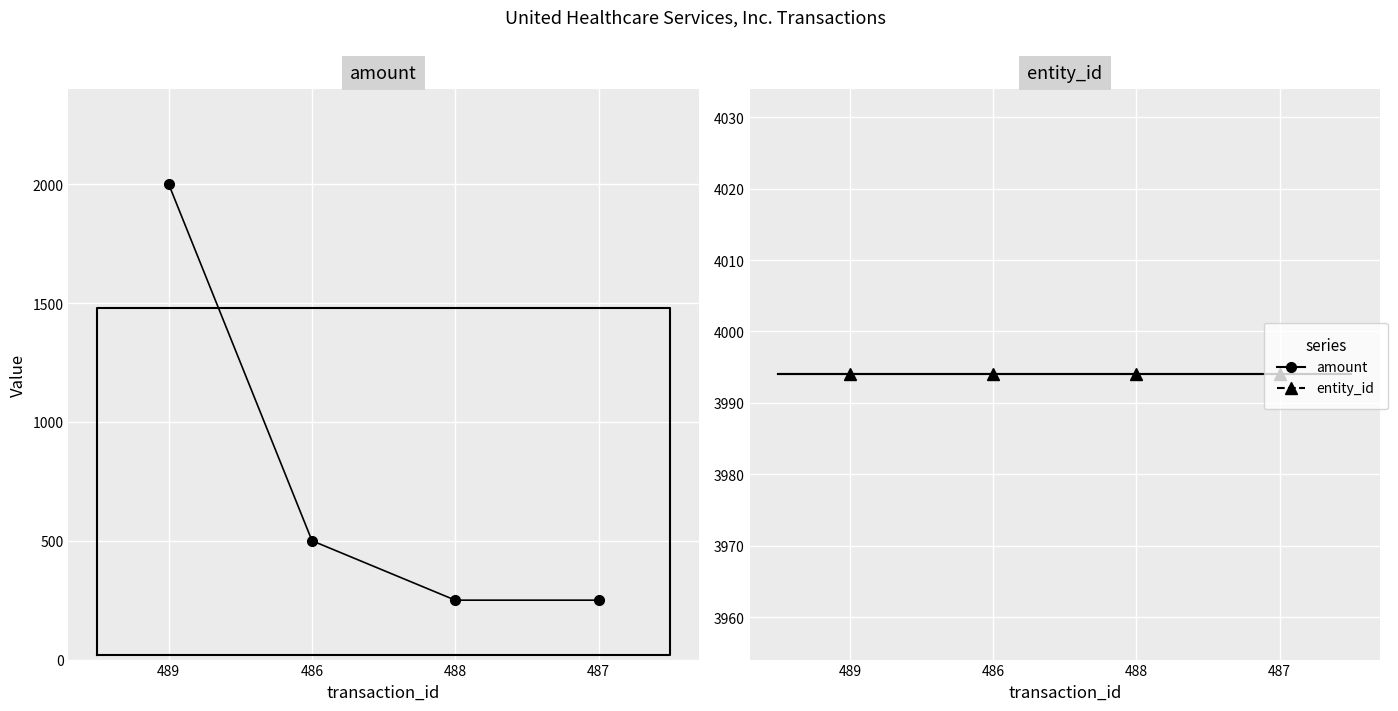

At which category is the sum across all series the highest?

489